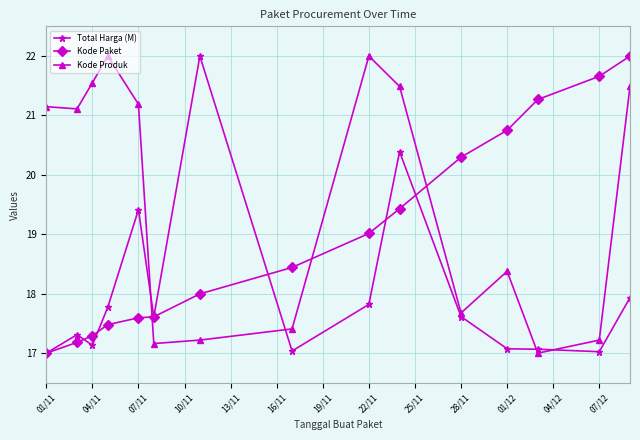

Count the number of categories in the chart.

15